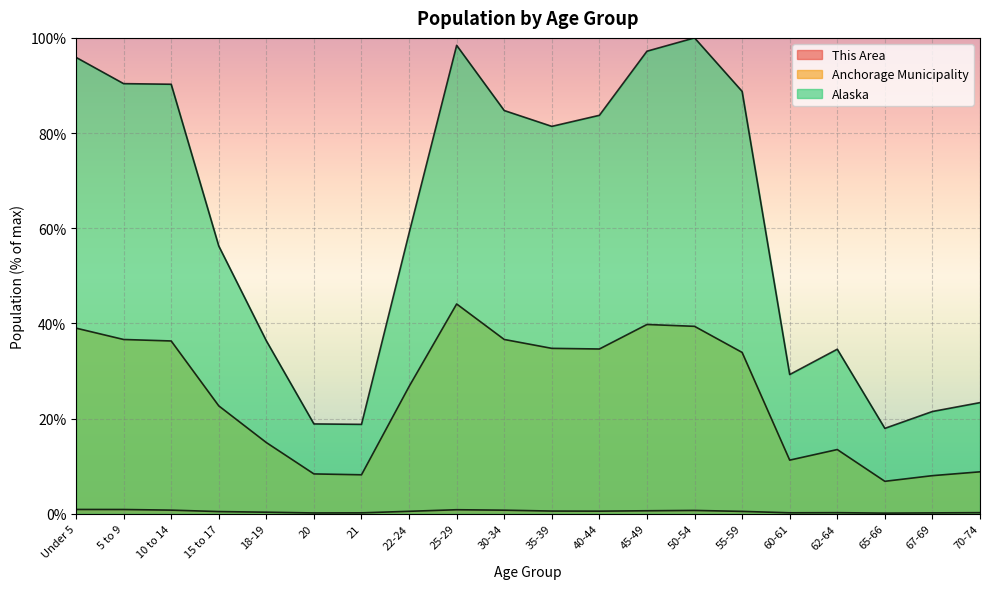

Between 10 to 14 and 25-29, which series saw the biggest shift?

Alaska